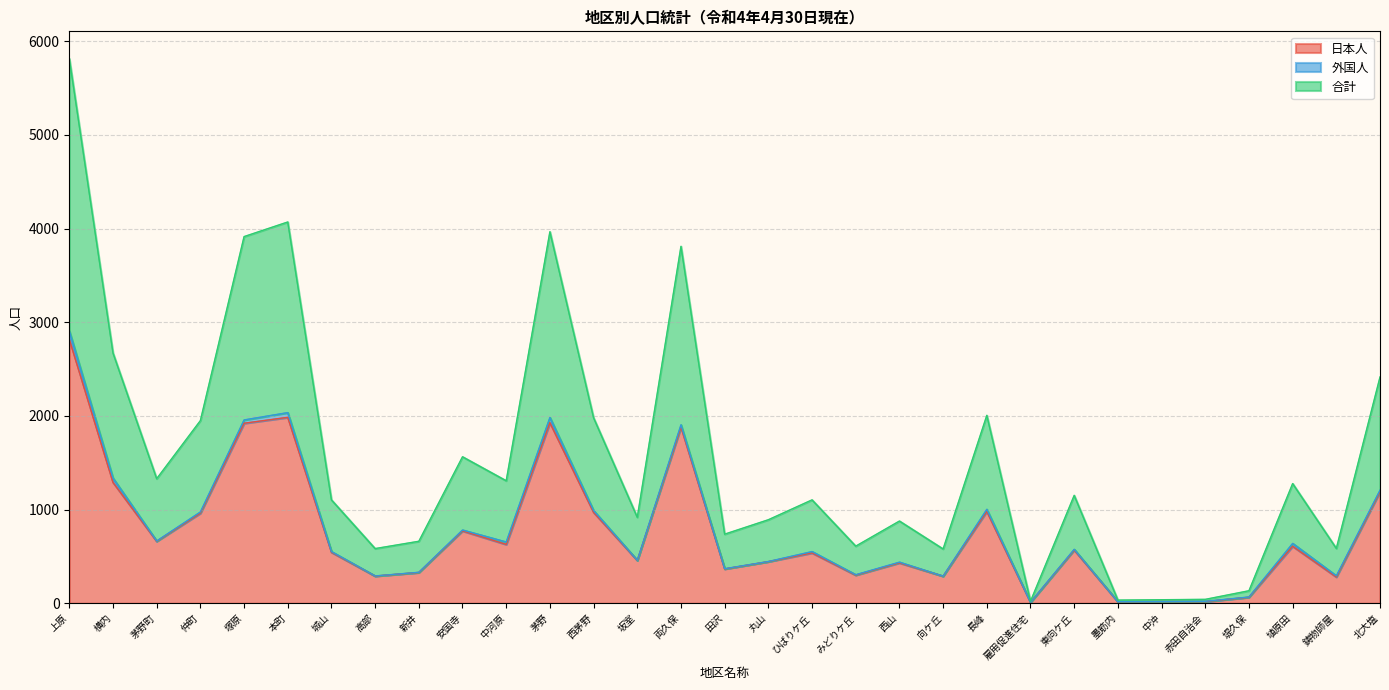

Which category has the highest value in the 日本人 series?

上原